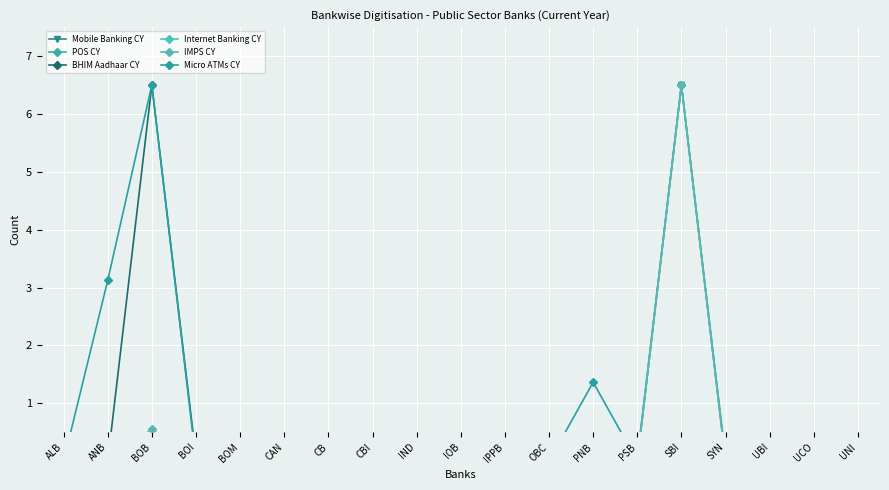

What is the maximum value for POS CY?

6.5